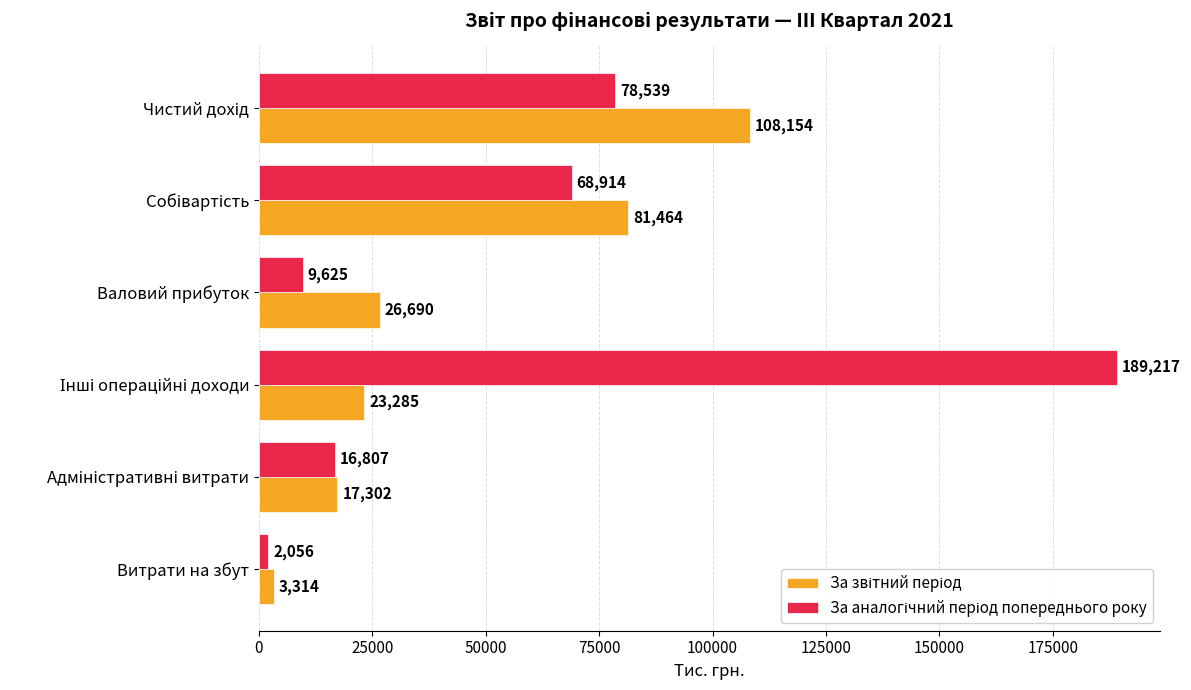

What is the maximum value shown in the chart?

189217